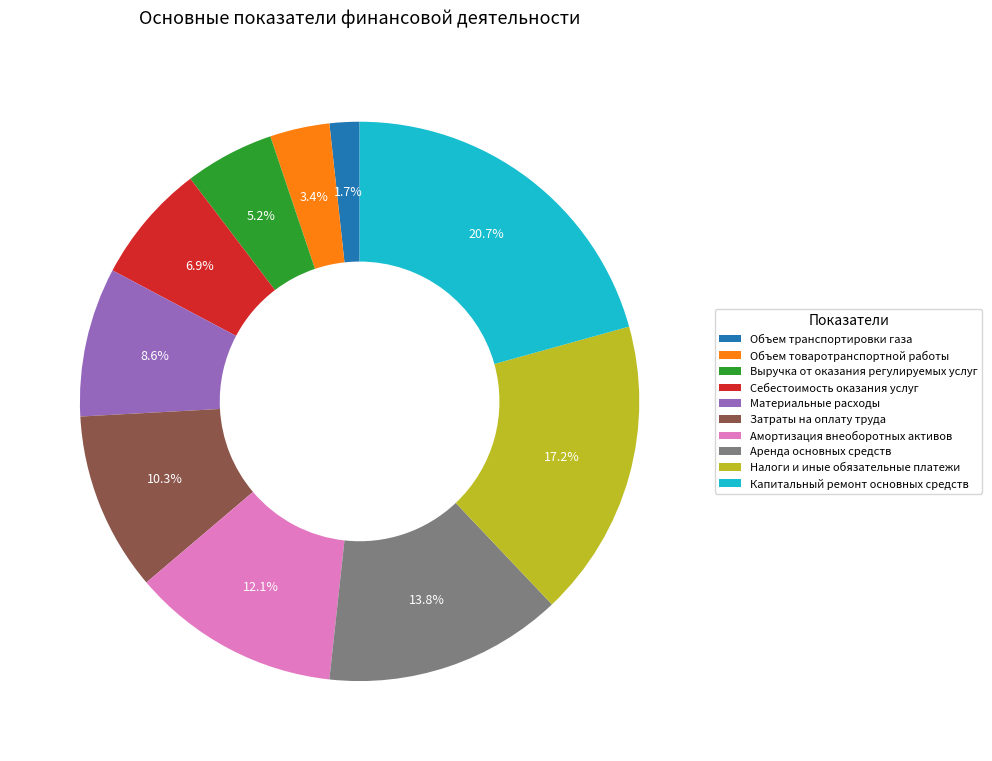

To the nearest percent, what is the difference between the Аренда основных средств and Амортизация внеоборотных активов slice percentages?

2%